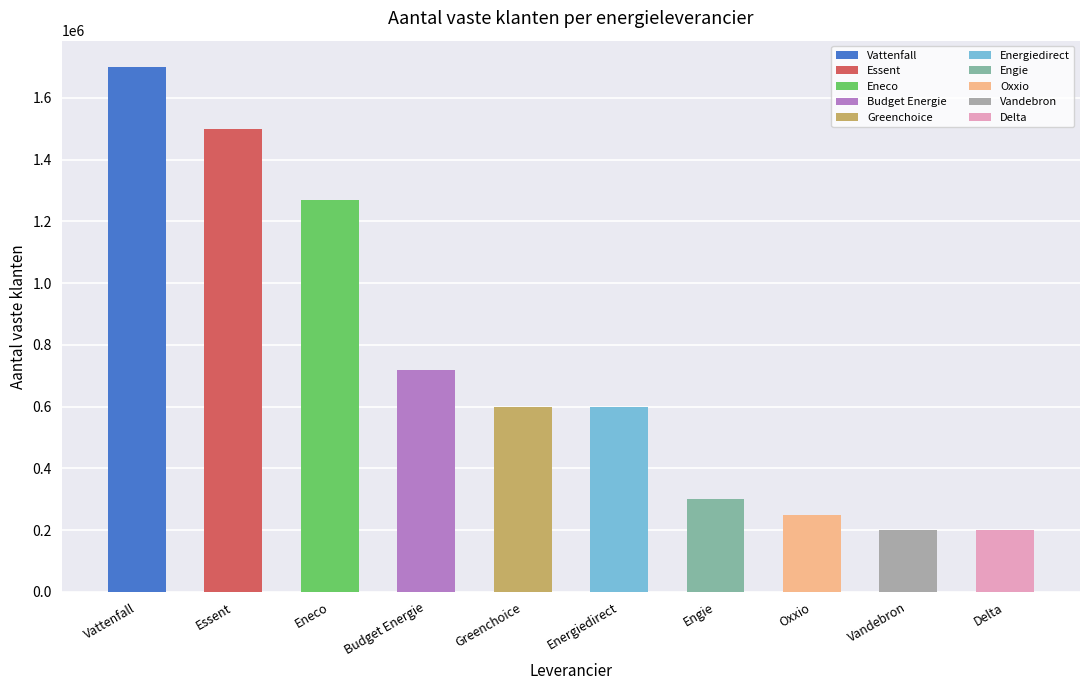

What is the difference between the maximum and second lowest values?

1500000